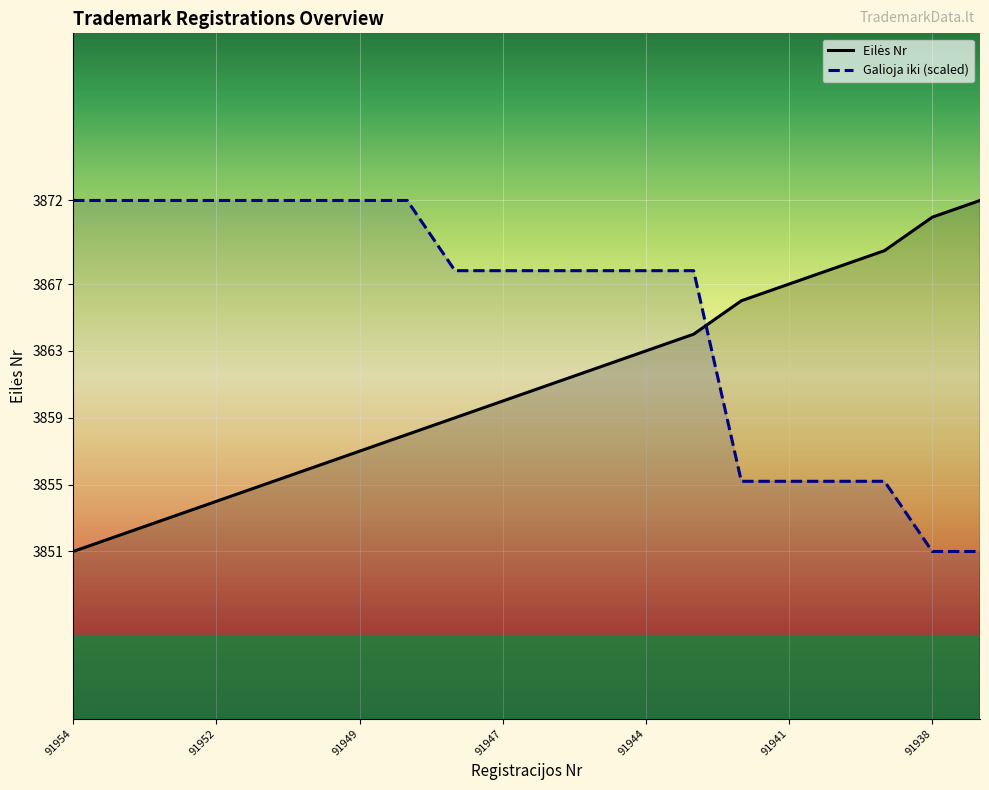

What position from the left is 91938?

19